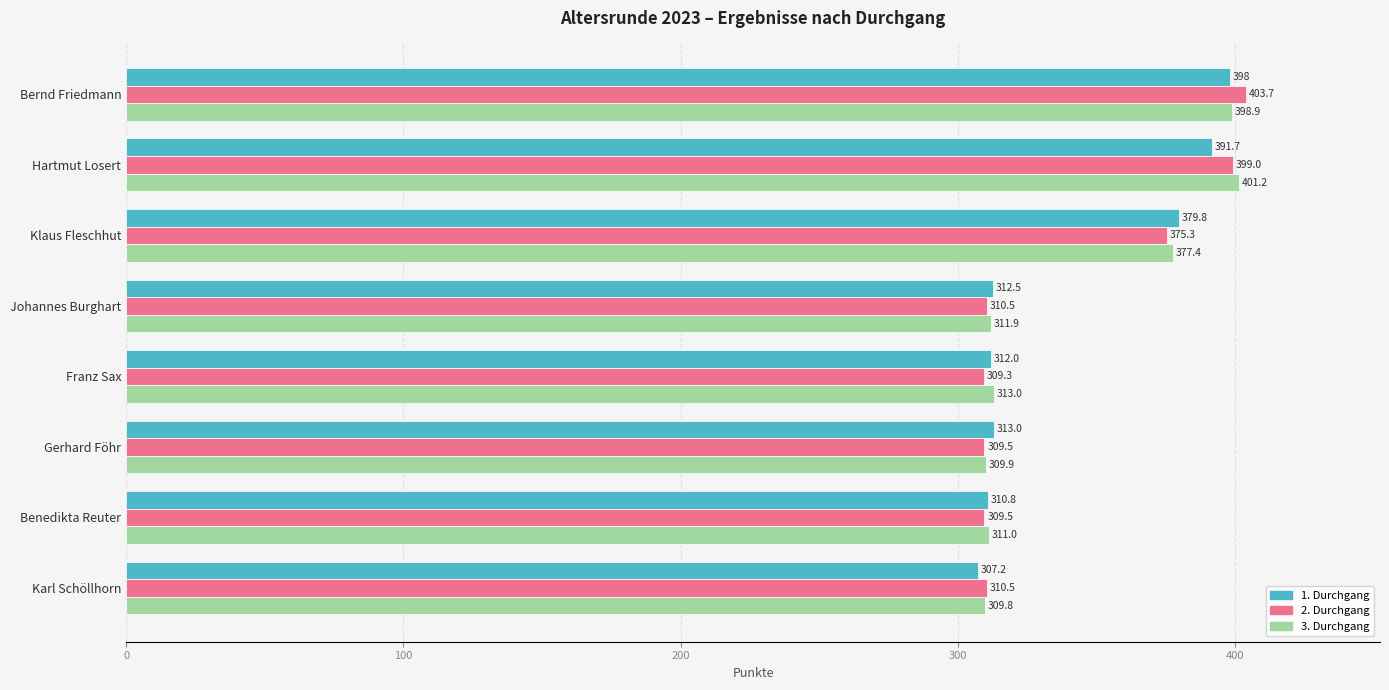

How many categories are shown in the chart?

8